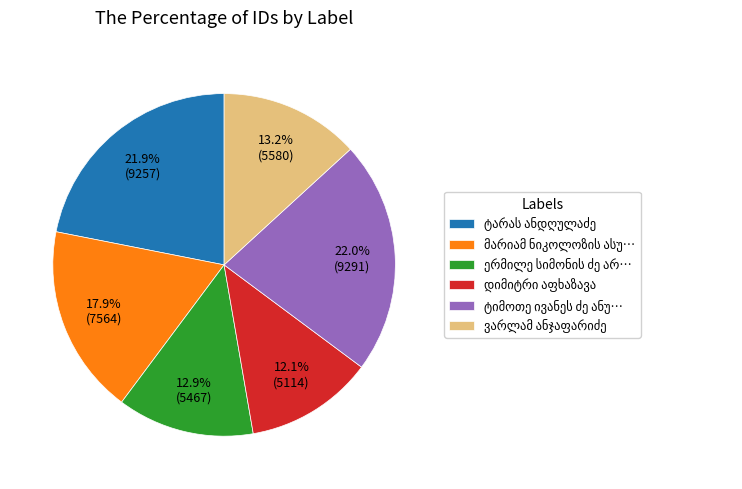

Is there a majority slice in this chart?

No